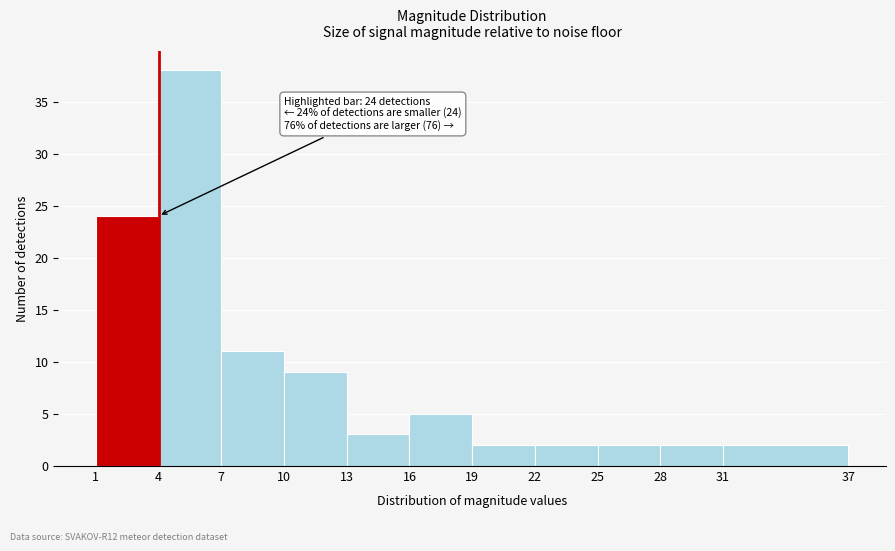

Which range on the x-axis has the tallest bar?

4 to 7